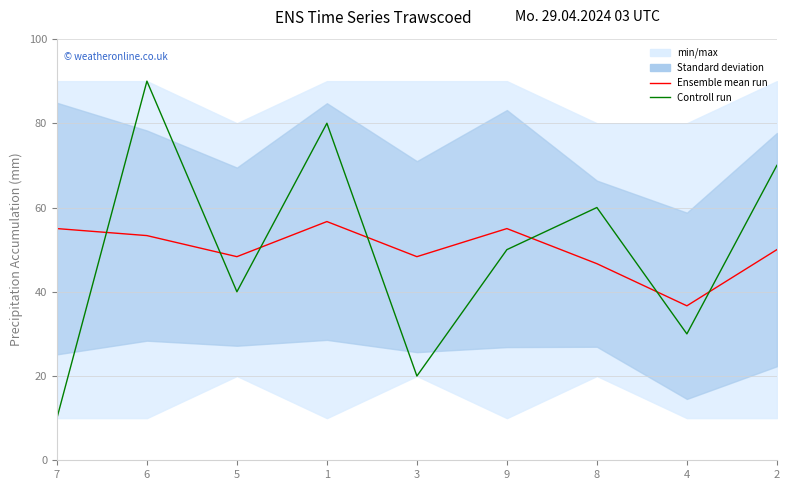

How many lines are shown in the chart?

2